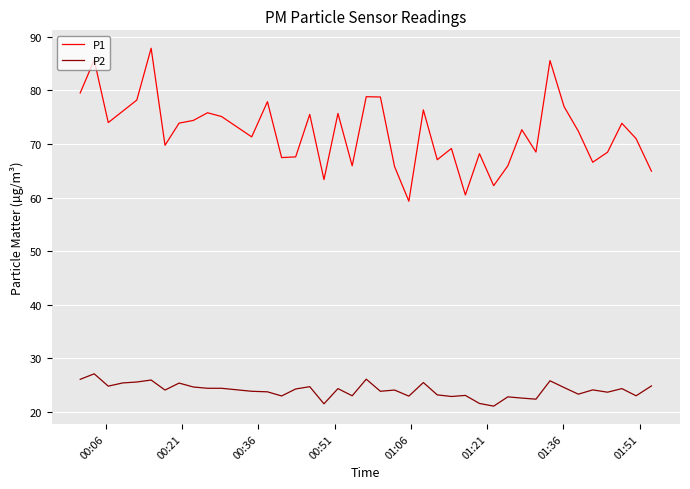

Which series has the largest range (max minus min)?

P1